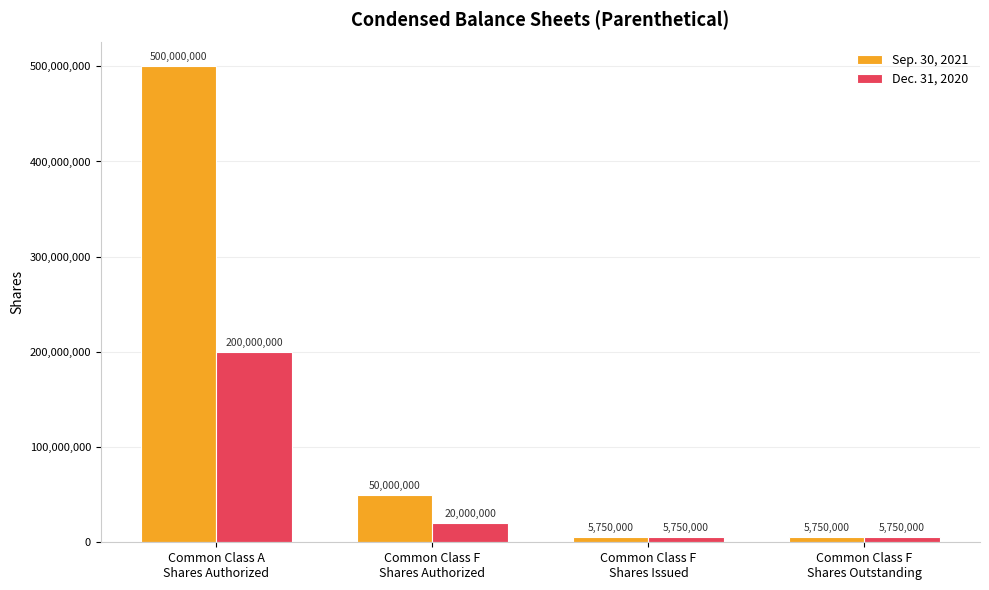

At Common Class F
Shares Authorized, list the series in order from smallest to largest.

Dec. 31, 2020, Sep. 30, 2021